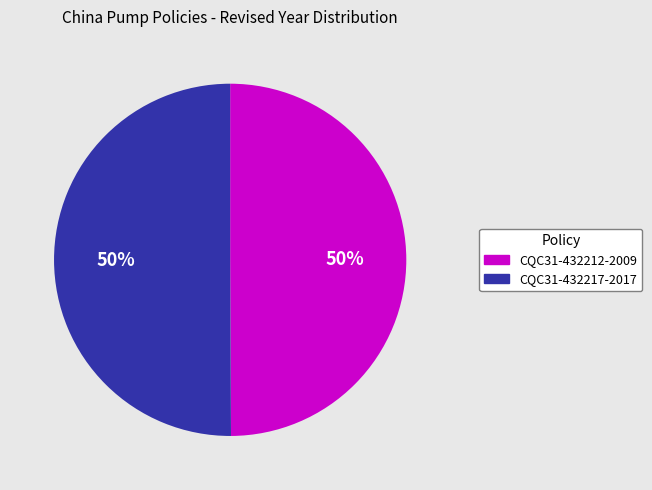

To the nearest percent, what percentage of the pie is CQC31-432212-2009?

50%